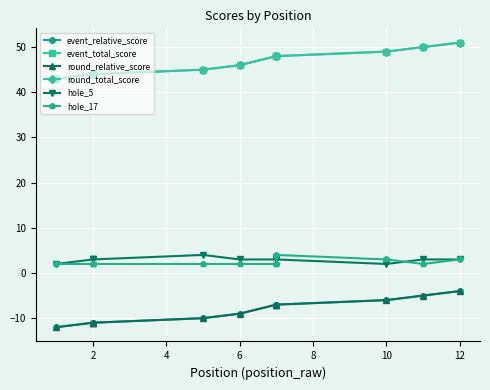

Is this an area chart (filled region under the line)?

No